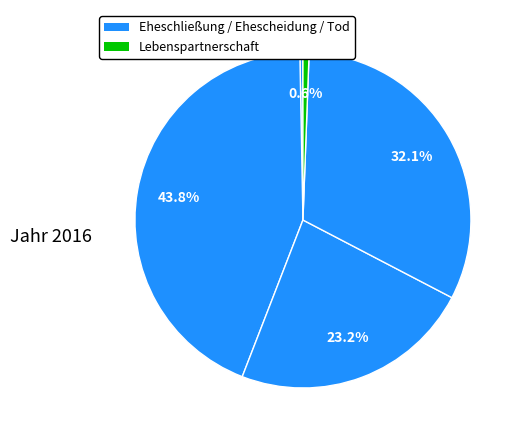

Does any single category account for the majority?

No